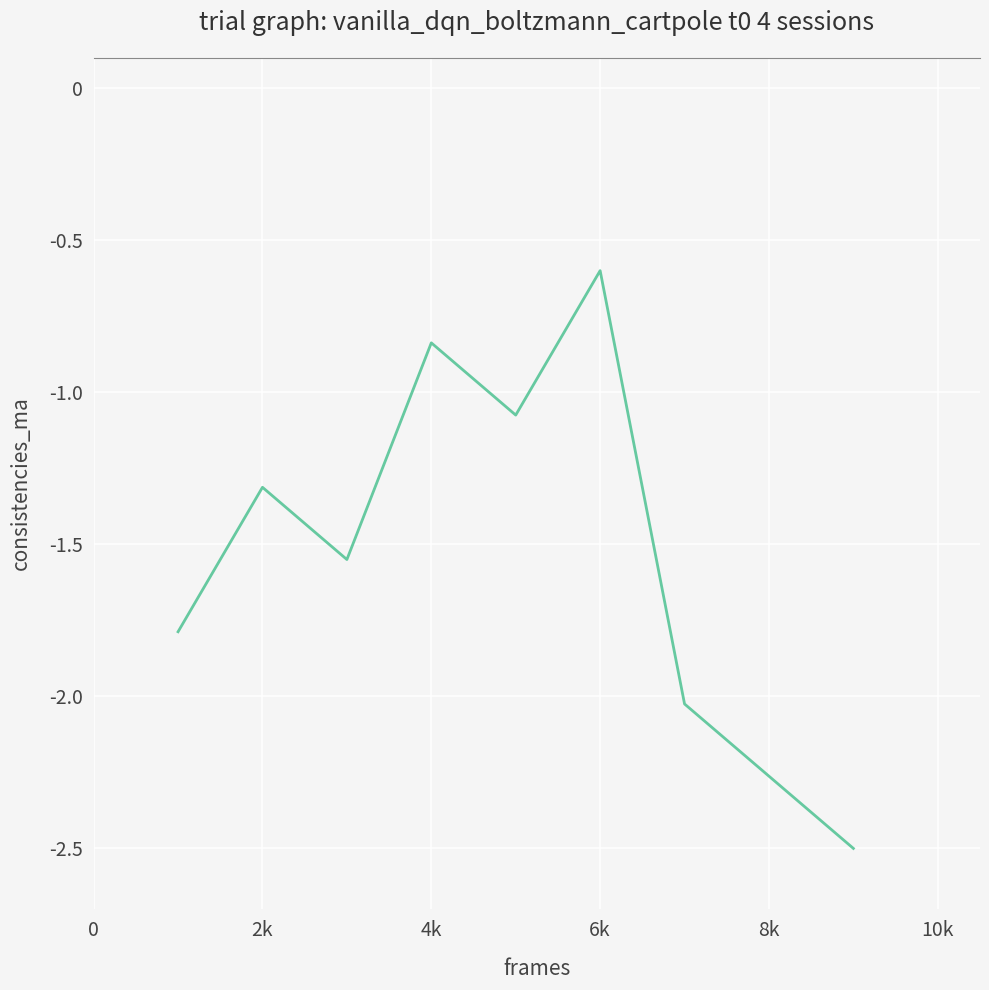

Does the chart display data point markers on the line(s)?

No